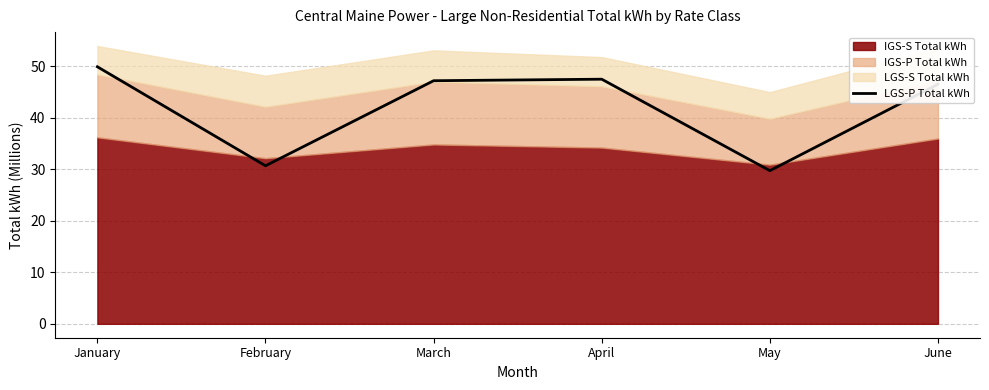

Which category has the highest value across all series?

January